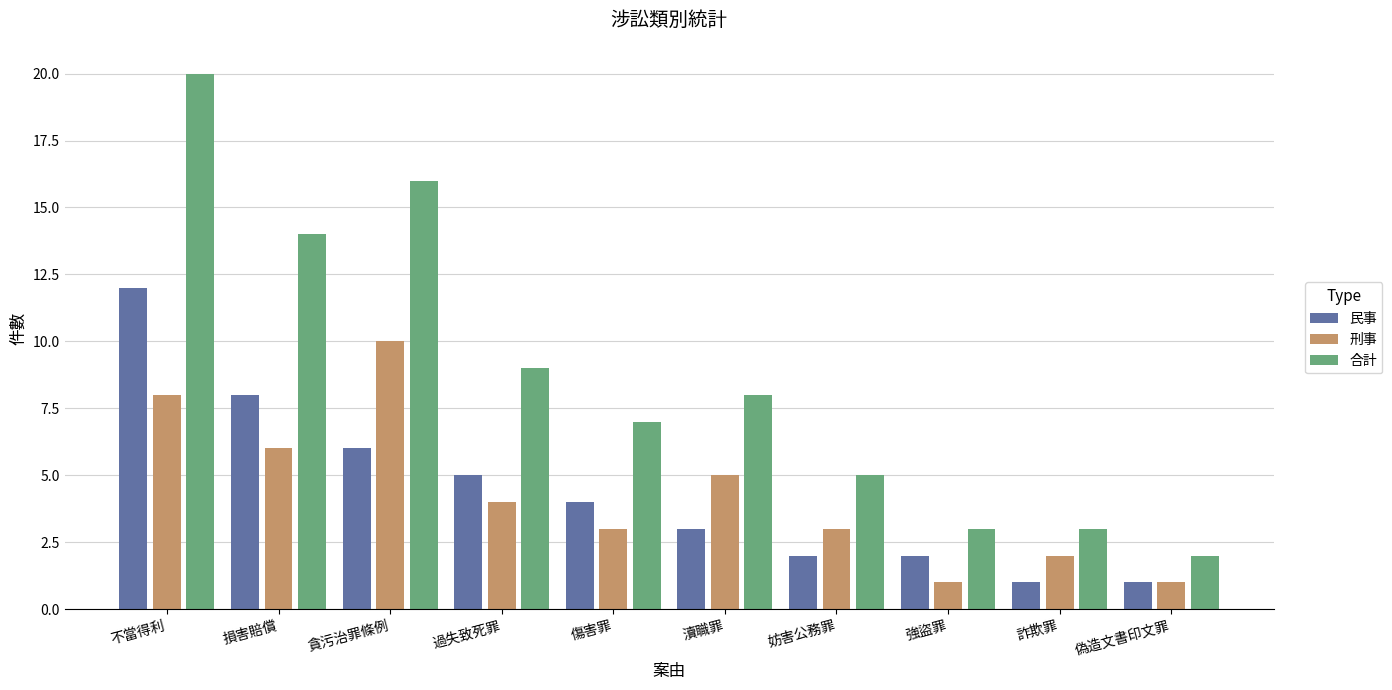

What is the label of the 5th bar from the right?

瀆職罪